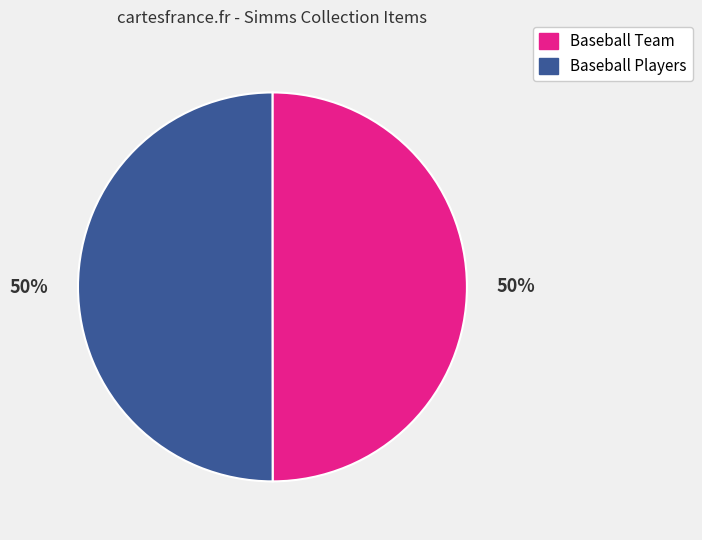

To the nearest percent, what is the combined percentage of Baseball Players and Baseball Team?

100%